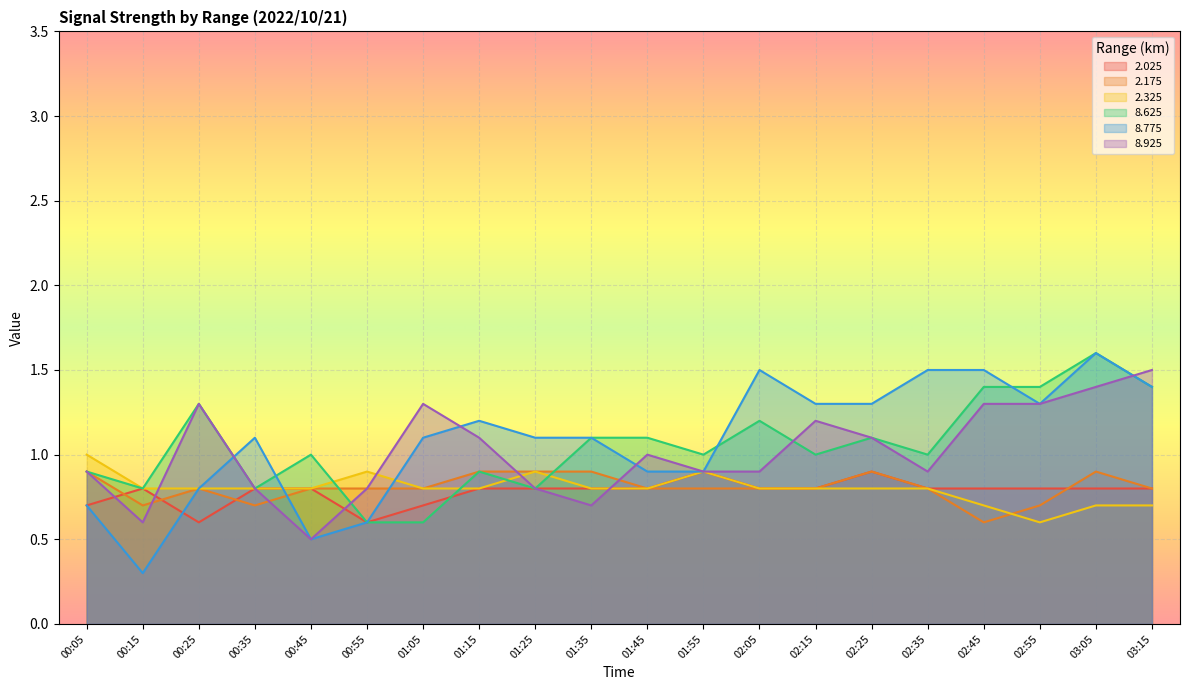

What is the difference between the highest and lowest values at 01:35?

0.4